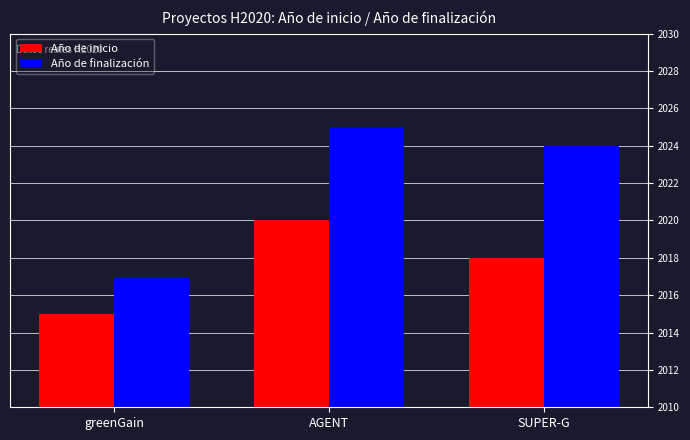

What is the maximum value for Año de finalización?

2025